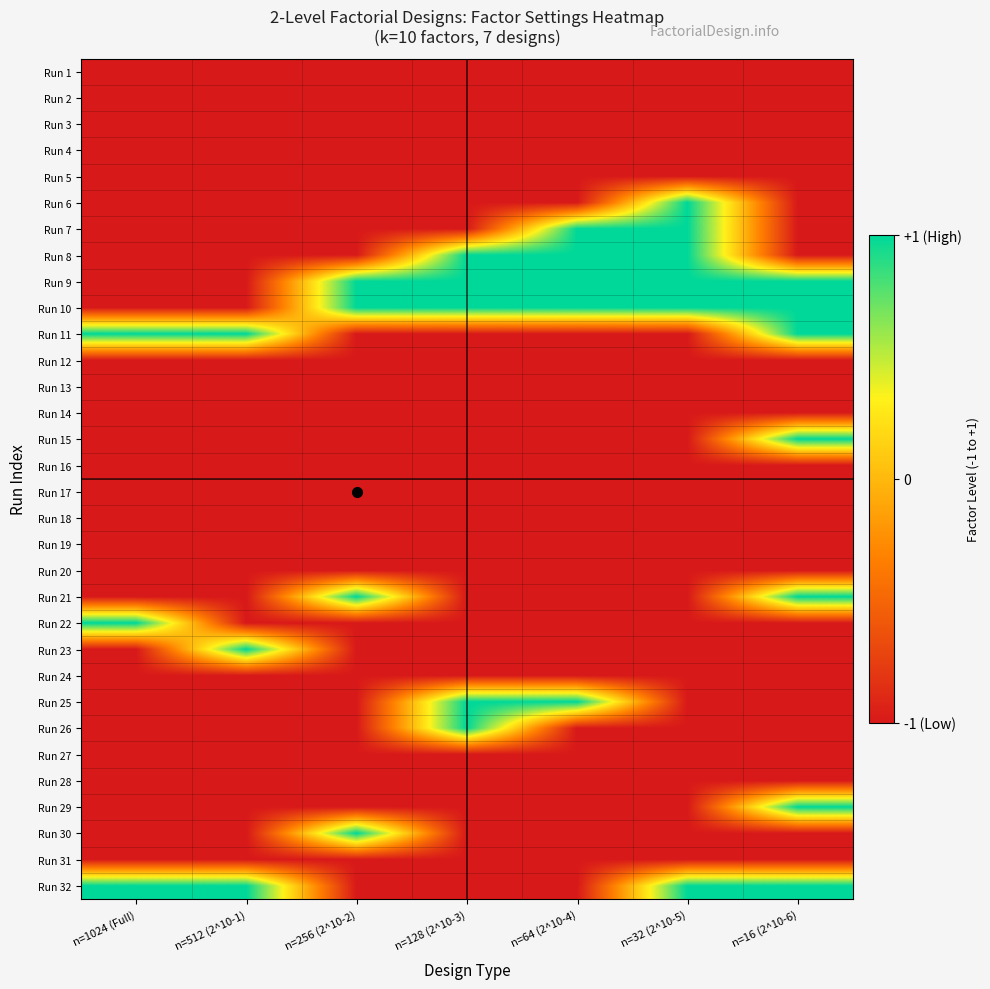

How many series are shown in this chart?

32